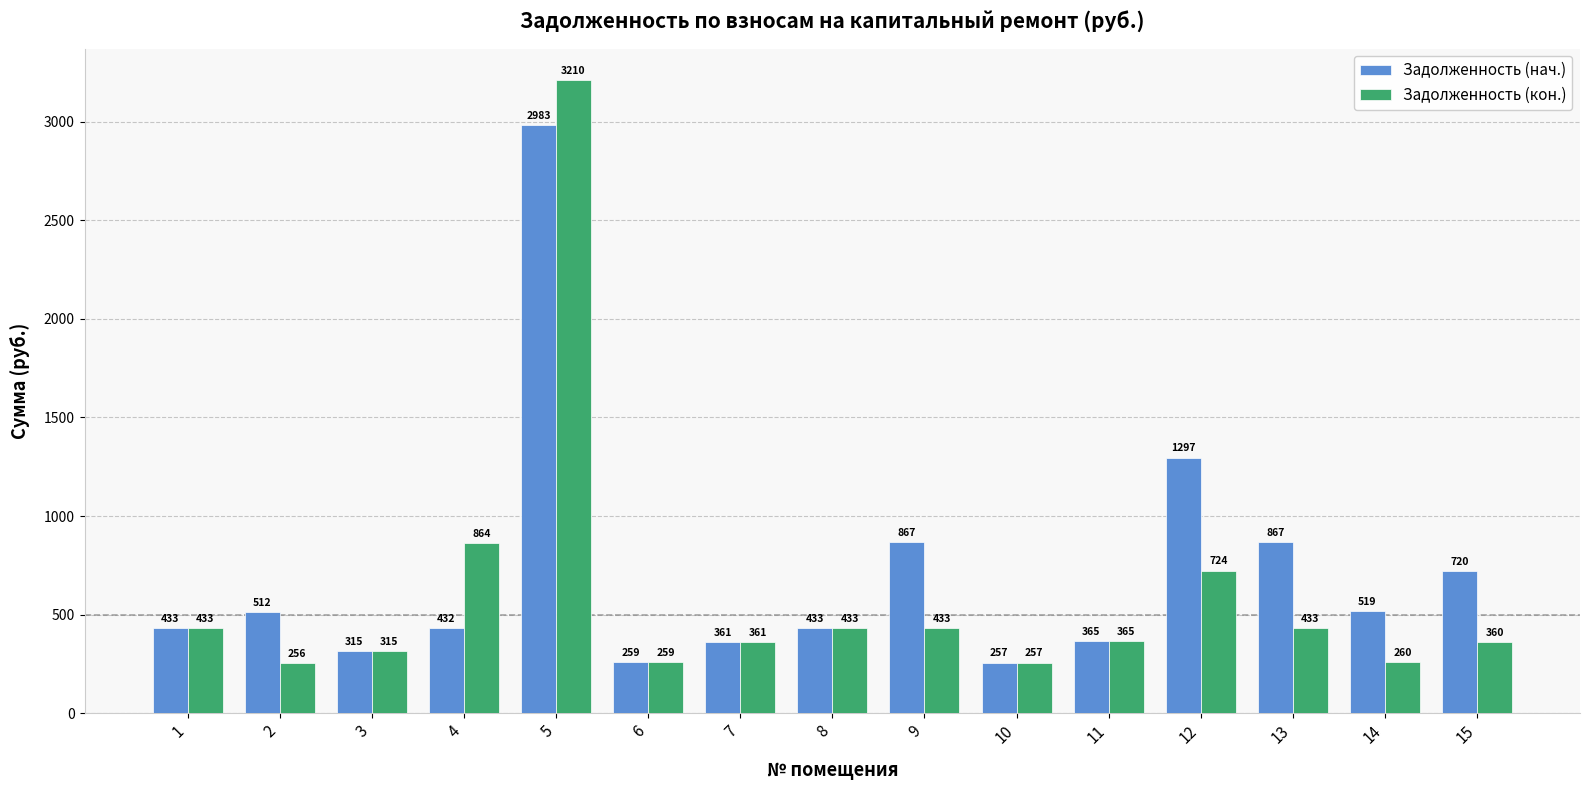

What is the average value of the Задолженность (нач.) series?

708.0